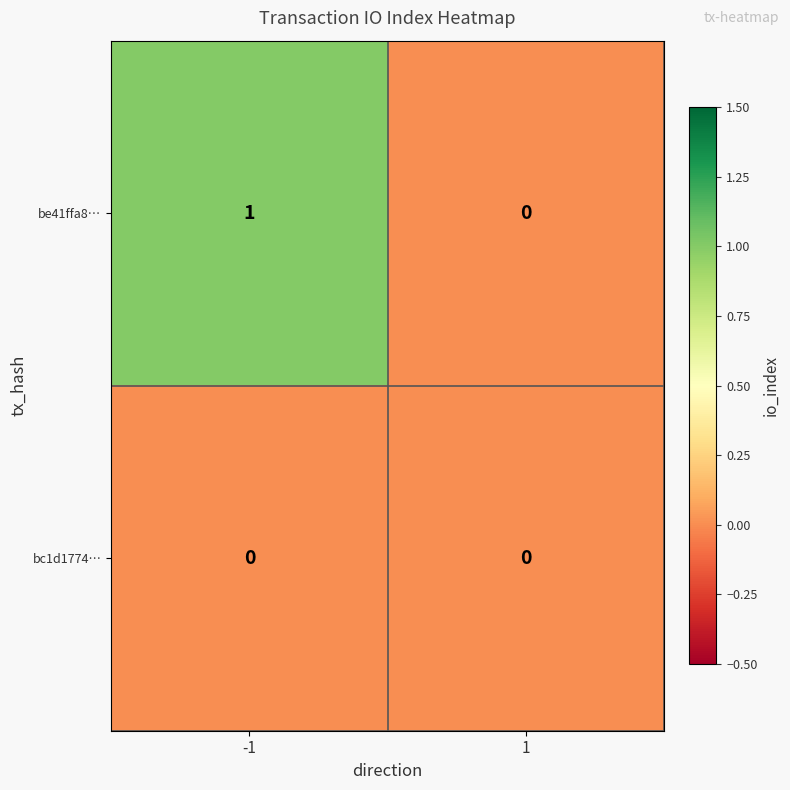

The value of bc1d1774… at -1 is 0. True or false?

True